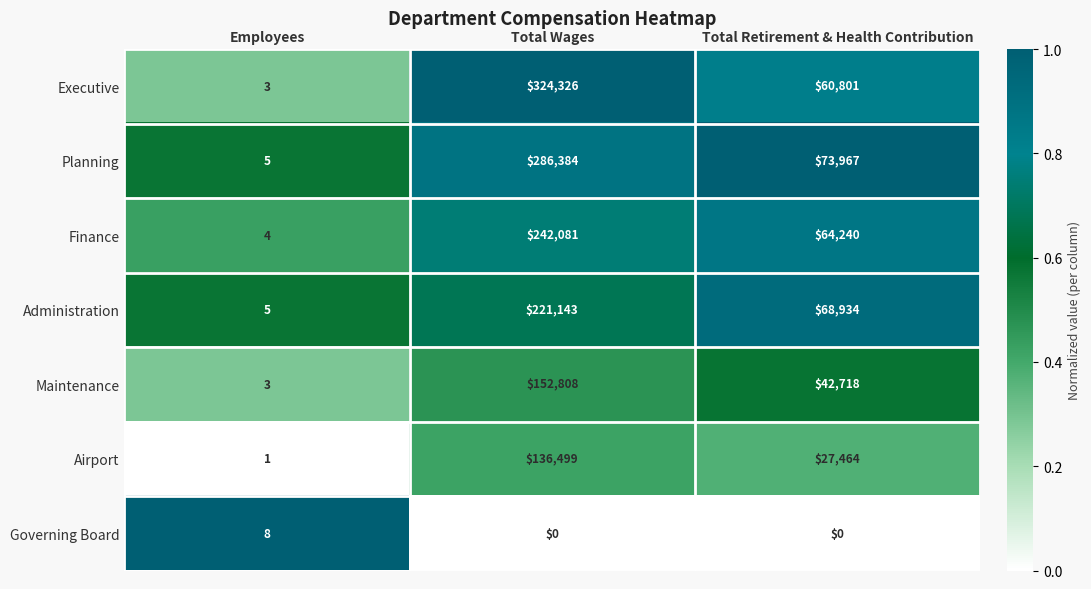

Which category has the highest value in the Planning series?

Total Wages